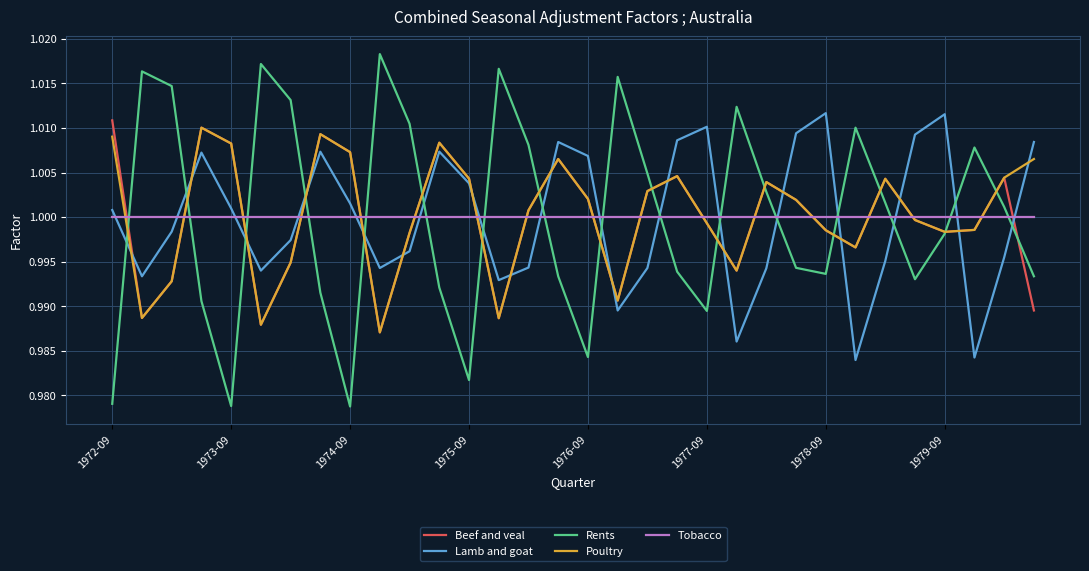

How many intersections are there between Rents and Tobacco?

16